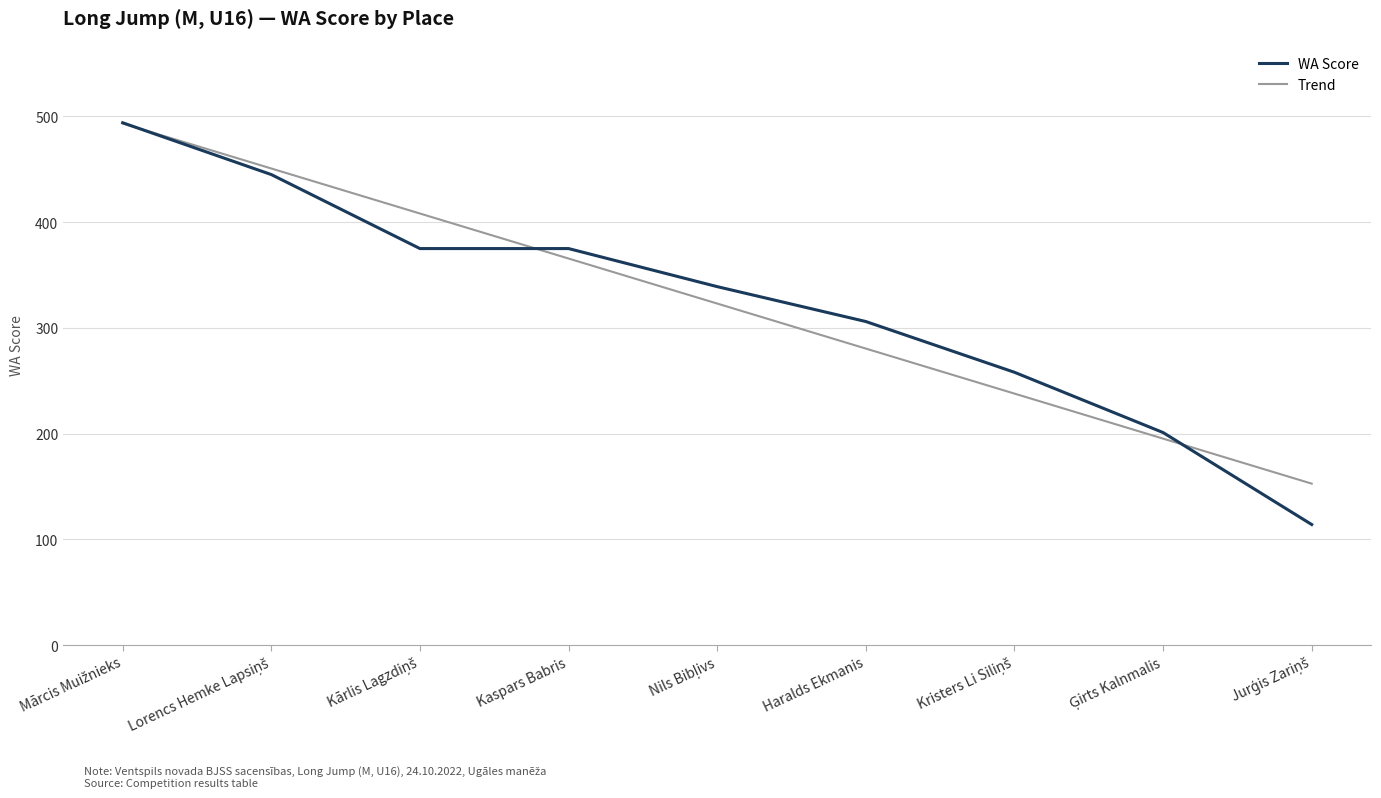

Which series has the widest spread of values?

WA Score